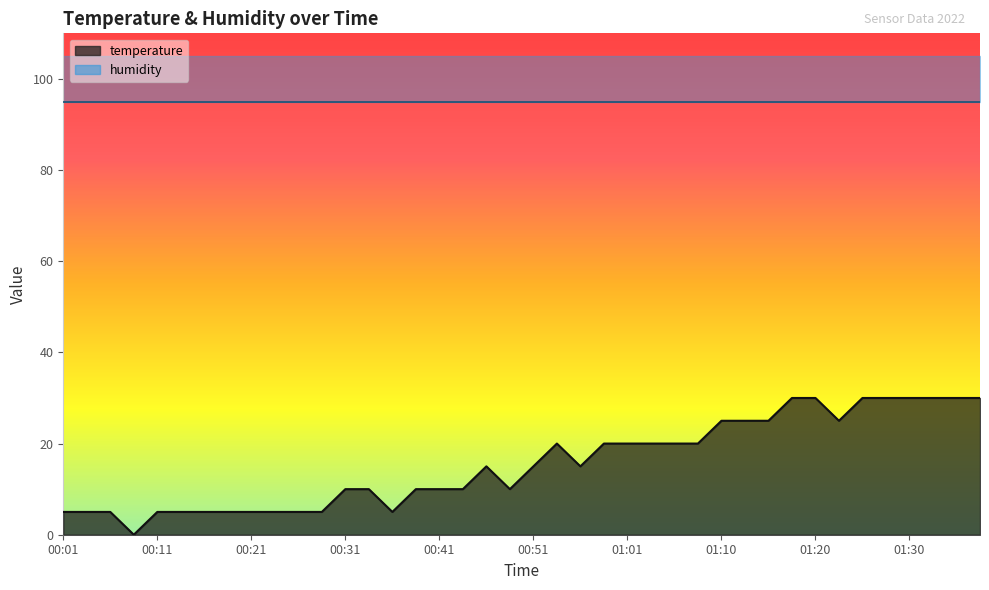

Rank the categories by value from highest to lowest.

01:18, 01:20, 01:25, 01:28, 01:30, 01:33, 01:35, 01:38, 01:10, 01:13, 01:15, 01:23, 00:53, 00:58, 01:01, 01:03, 01:05, 01:08, 00:45, 00:51, 00:56, 00:31, 00:33, 00:38, 00:41, 00:43, 00:48, 00:01, 00:03, 00:06, 00:11, 00:13, 00:16, 00:18, 00:21, 00:23, 00:26, 00:28, 00:36, 00:08